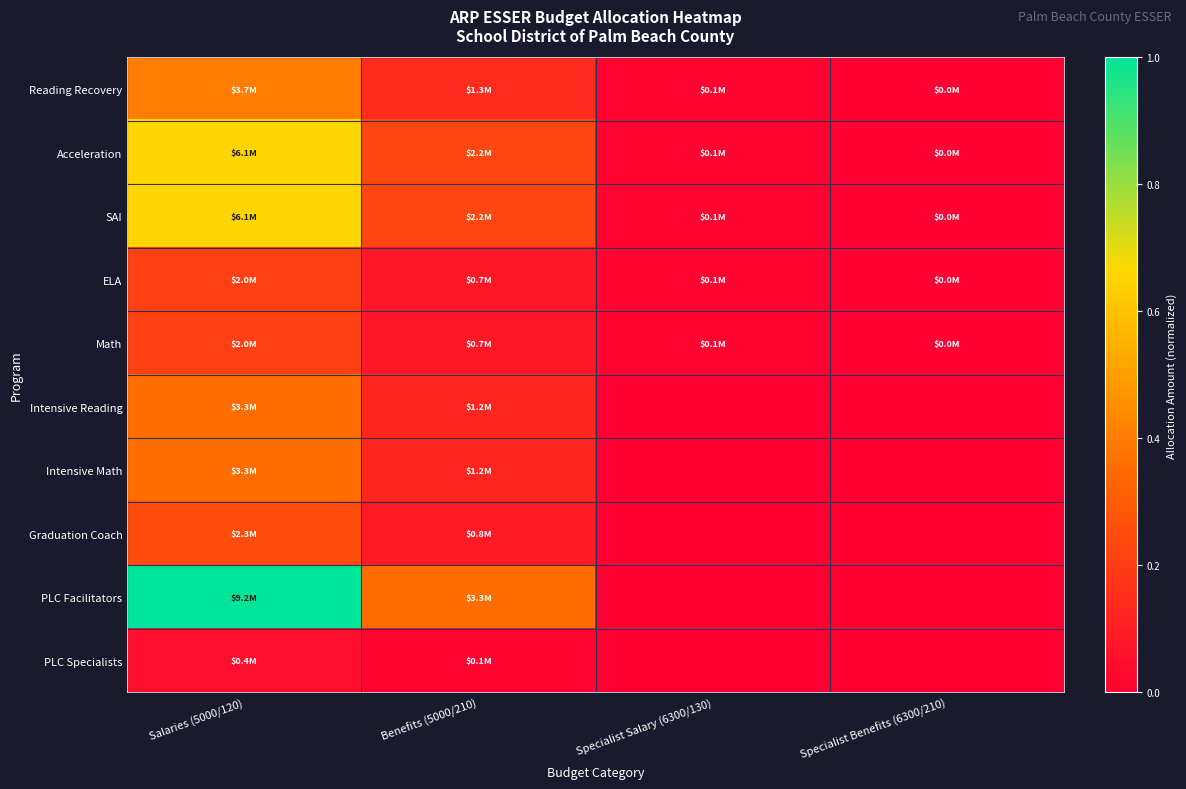

Rank the series by their maximum value, from highest to lowest.

PLC Facilitators, Acceleration, SAI, Reading Recovery, Intensive Reading, Intensive Math, Graduation Coach, ELA, Math, PLC Specialists